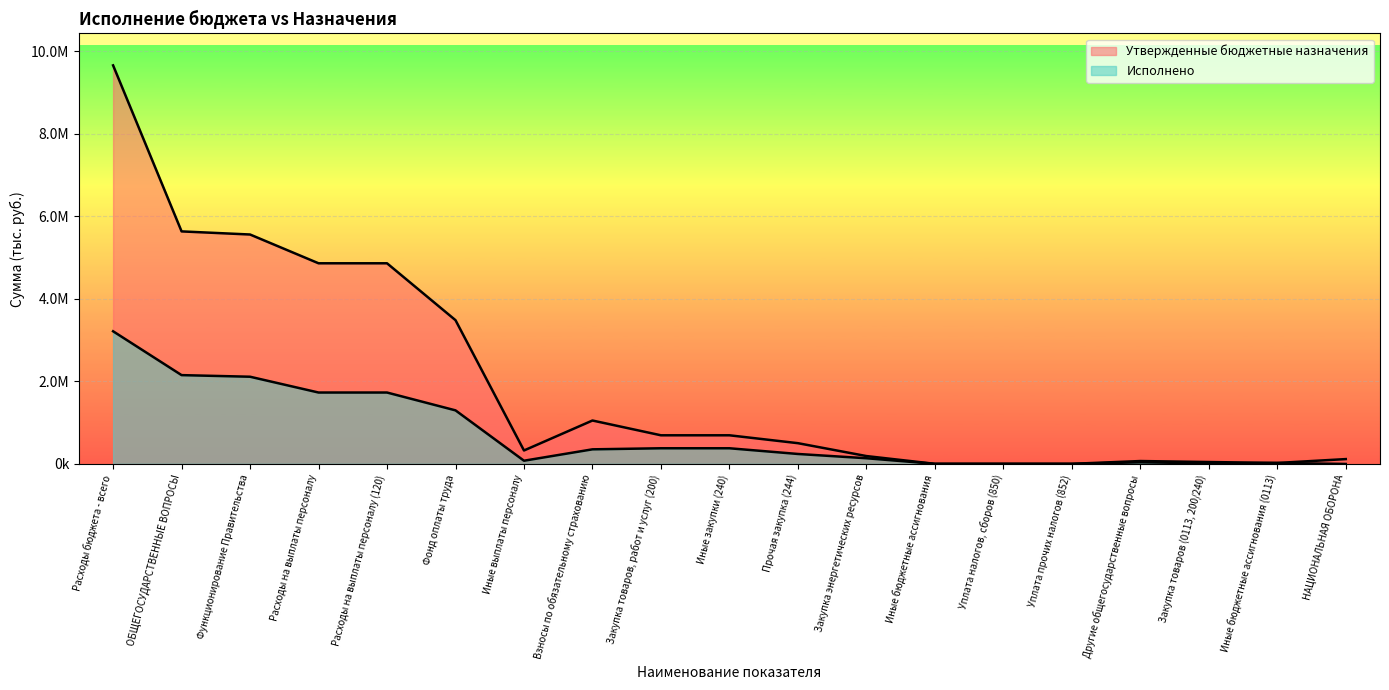

List the series in order of their overall mean, highest first.

Утвержденные бюджетные назначения, Исполнено